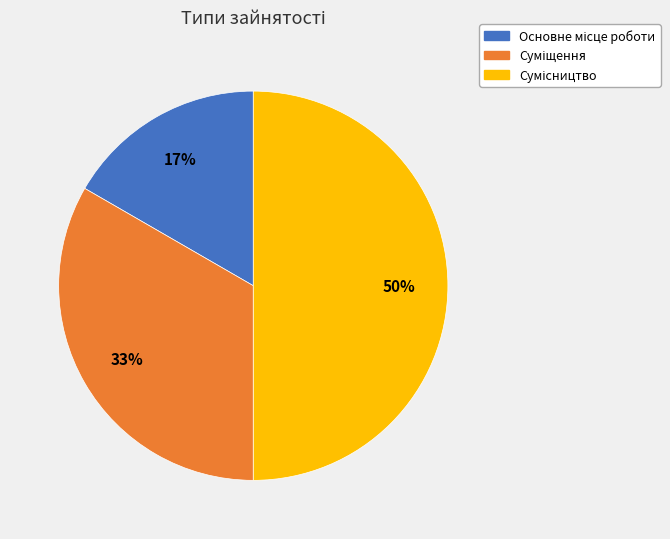

To the nearest percent, what is the difference between the largest and smallest slice percentages?

33%